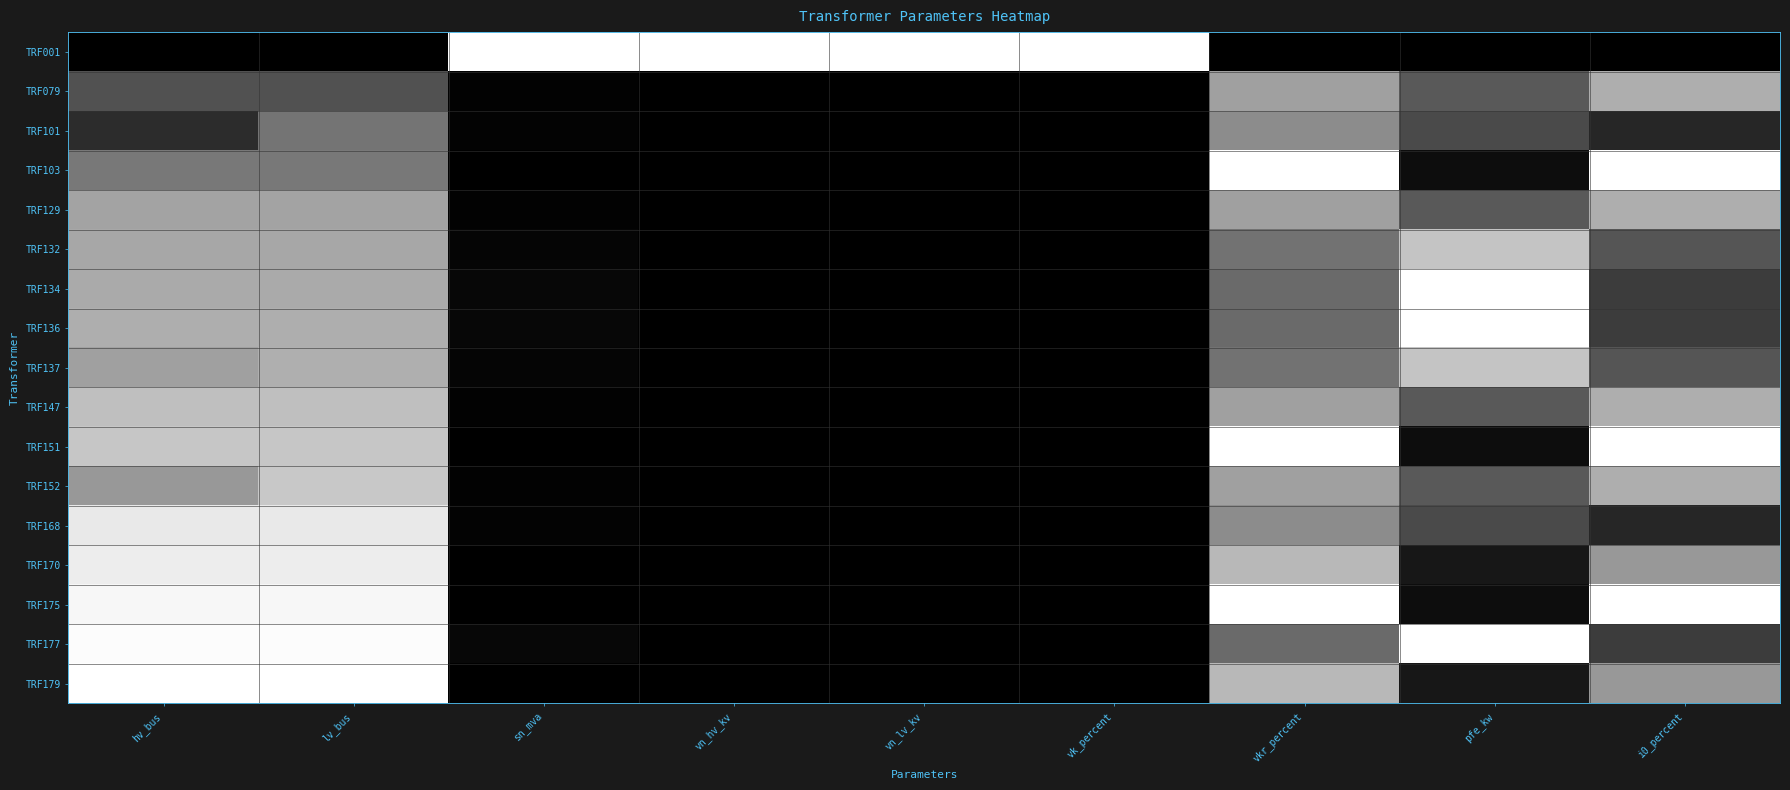

What value does the data have at pfe_kw?

0.2